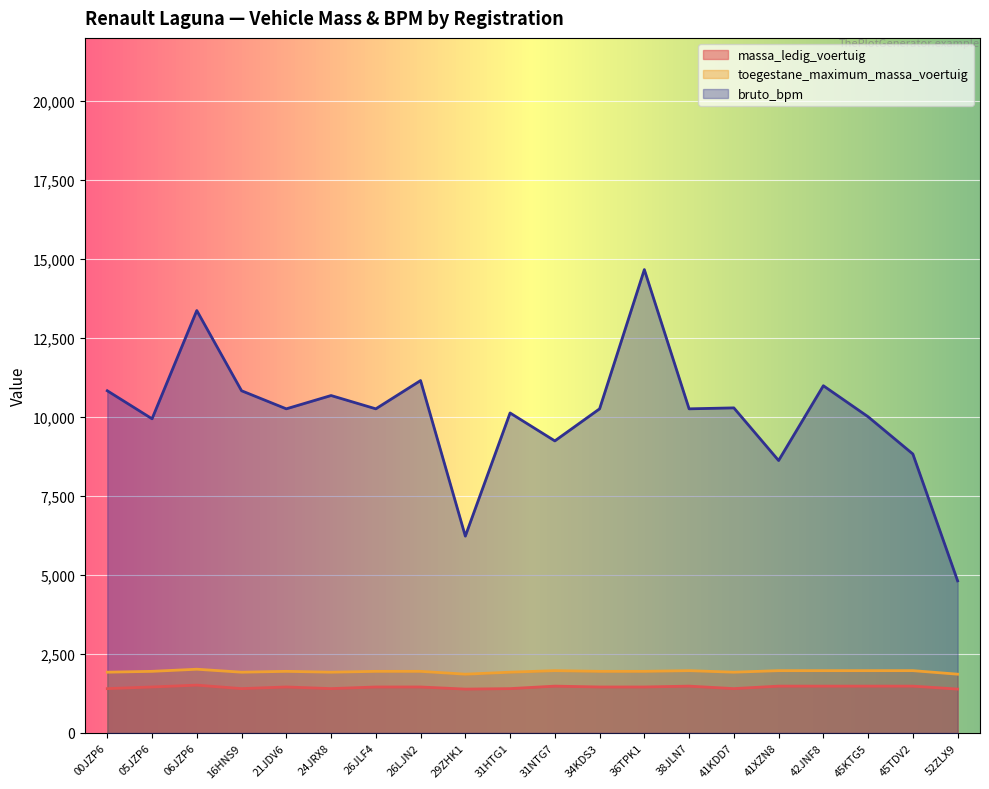

At how many categories does at least one series exceed 8214?

18